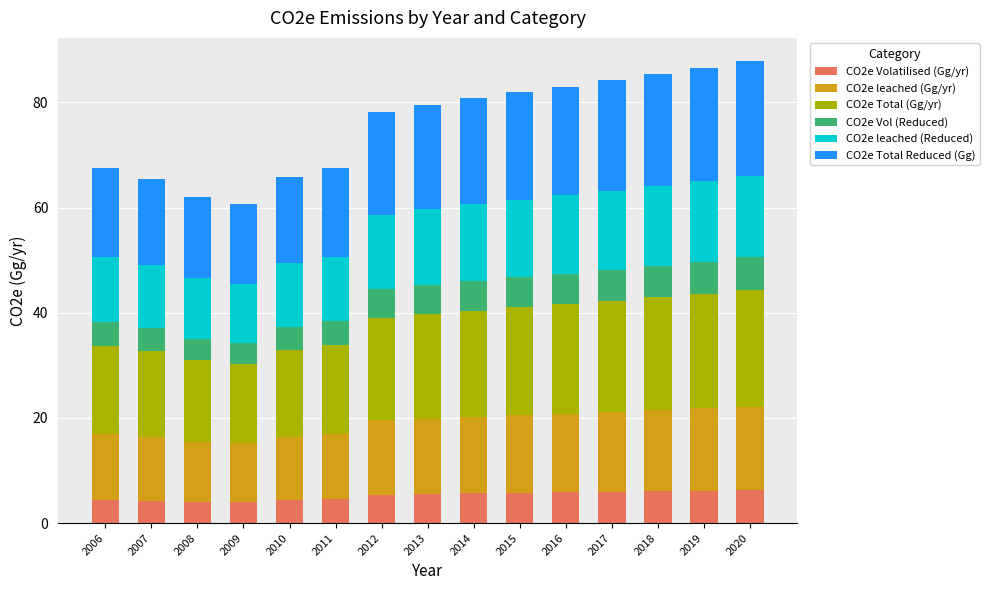

What is the maximum value for CO2e Volatilised (Gg/yr)?

6.3